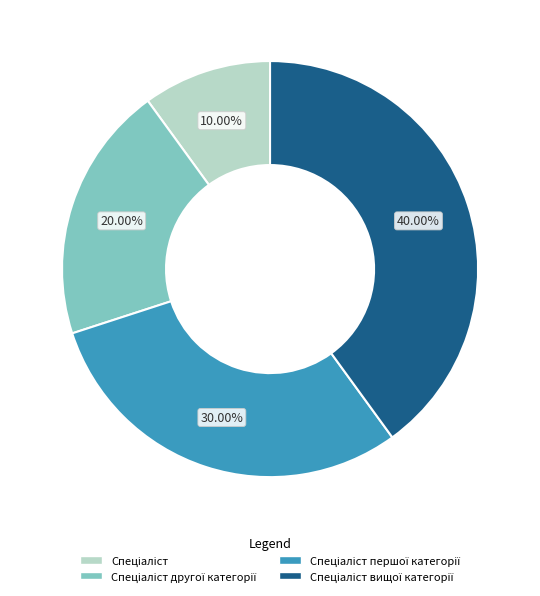

Does any single category account for the majority?

No